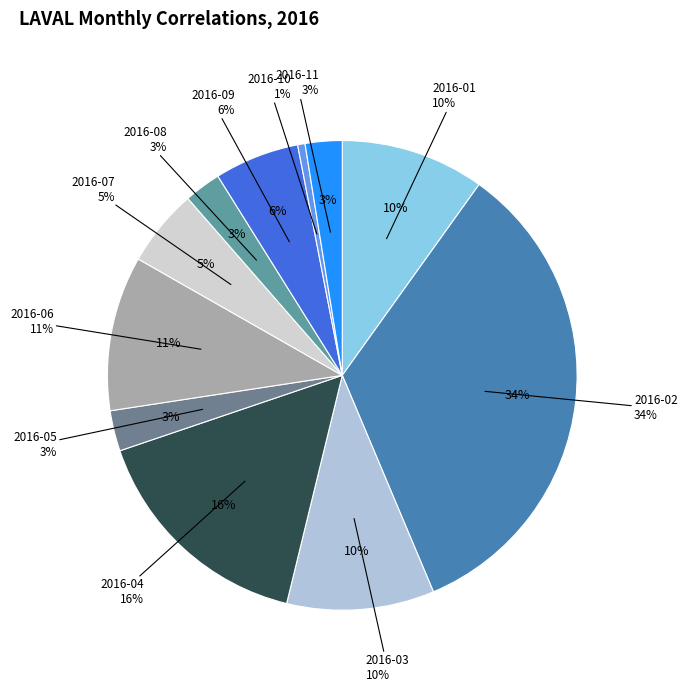

The 2016-10 slice represents 1% of the pie. True or false?

True